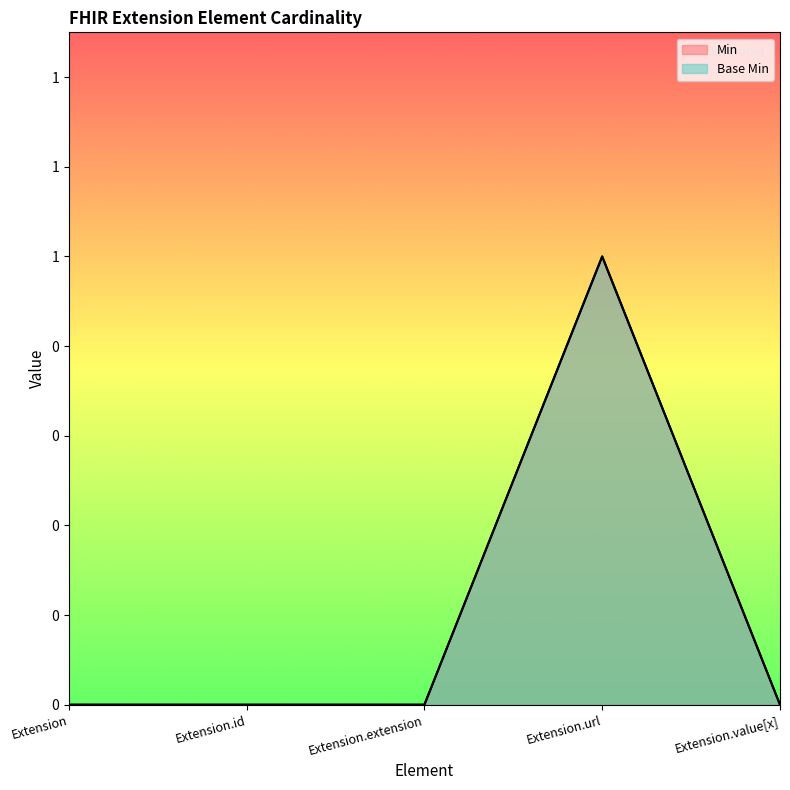

What is the difference between the maximum and minimum values in the Base Min series?

1